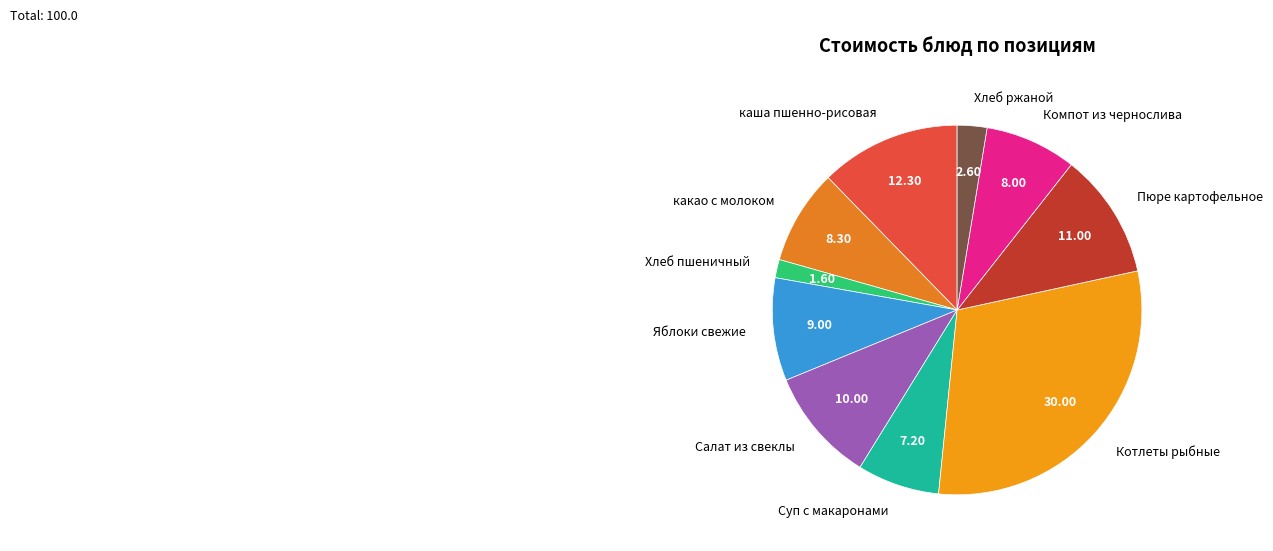

Which has a higher value, Салат из свеклы or Компот из чернослива?

Салат из свеклы